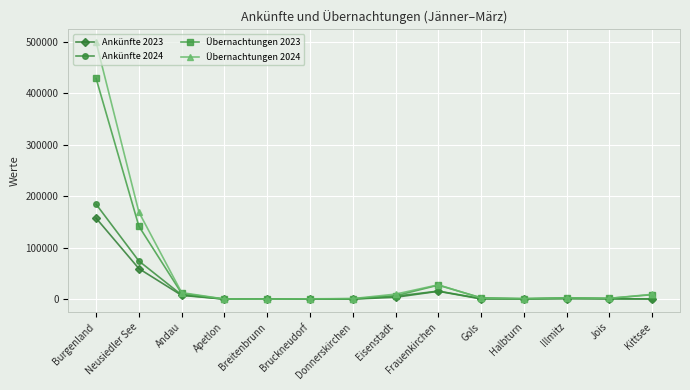

What are all the series names shown in the legend?

Ankünfte 2023, Ankünfte 2024, Übernachtungen 2023, Übernachtungen 2024